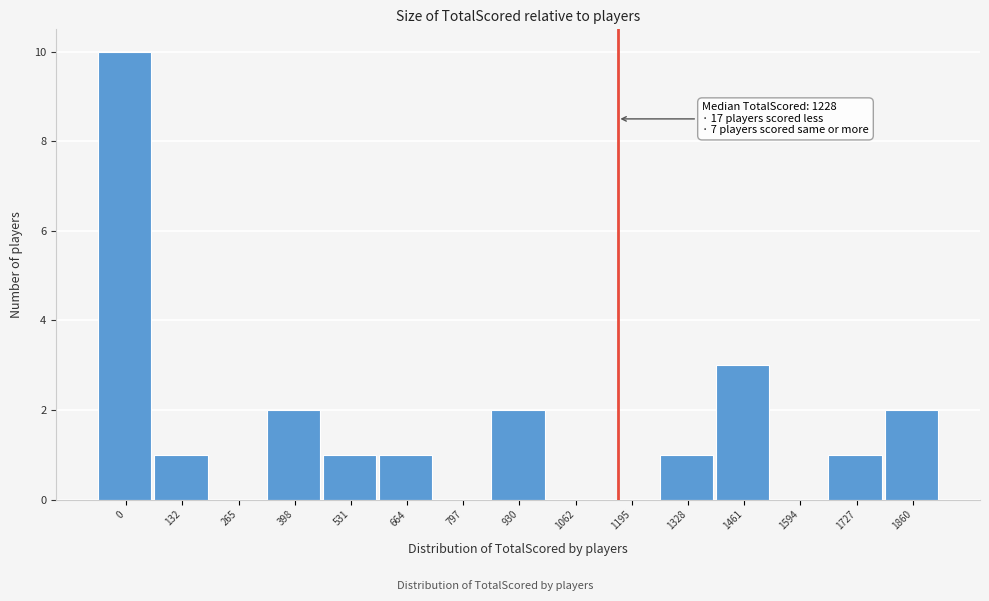

Reading right to left, transcribe all the data shown in this chart.

1860=2	1727=1	1594=0	1461=3	1328=1	1195=0	1062=0	930=2	797=0	664=1	531=1	398=2	265=0	132=1	0=10